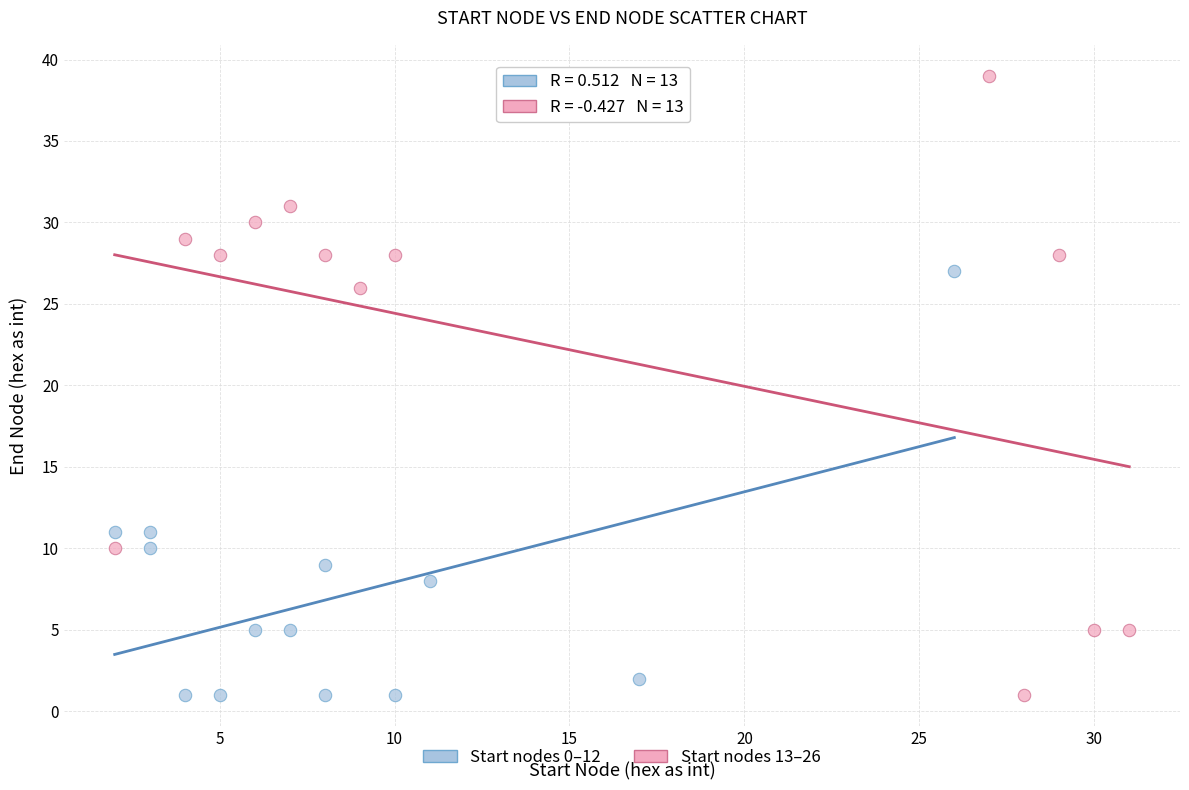

What are all the series names shown in the legend?

Start nodes 0–12, Start nodes 13–26